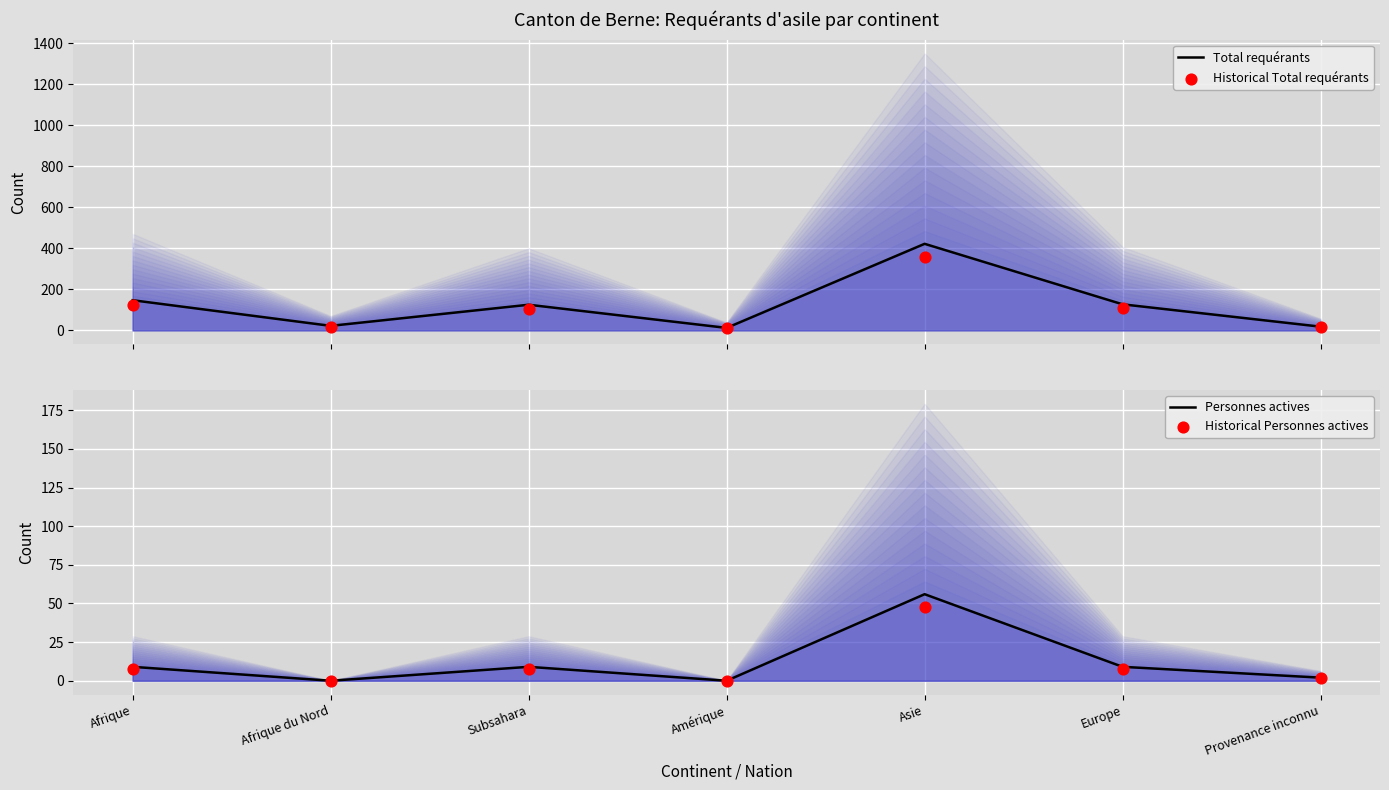

At which category is the sum across all series the highest?

Asie